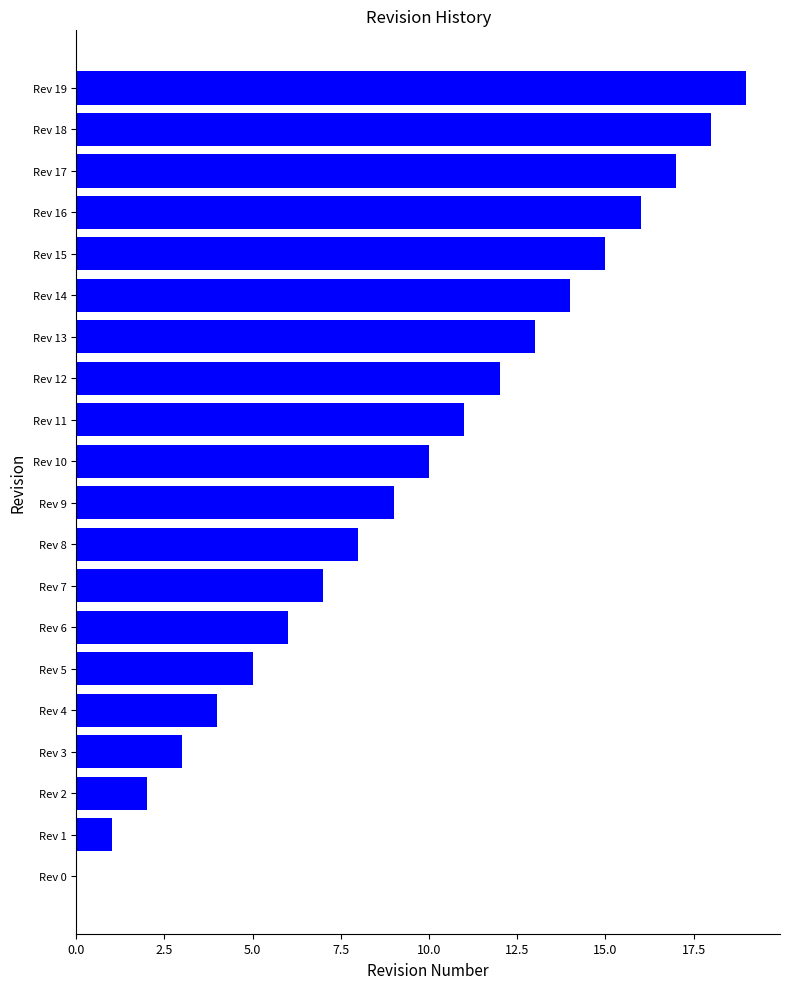

Count the number of categories in the chart.

20